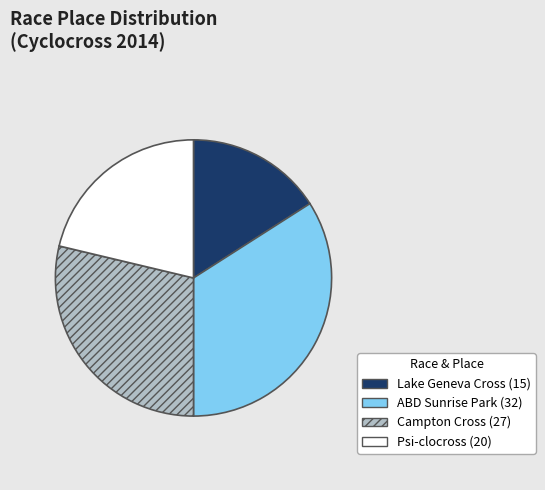

Does any single category account for the majority?

No